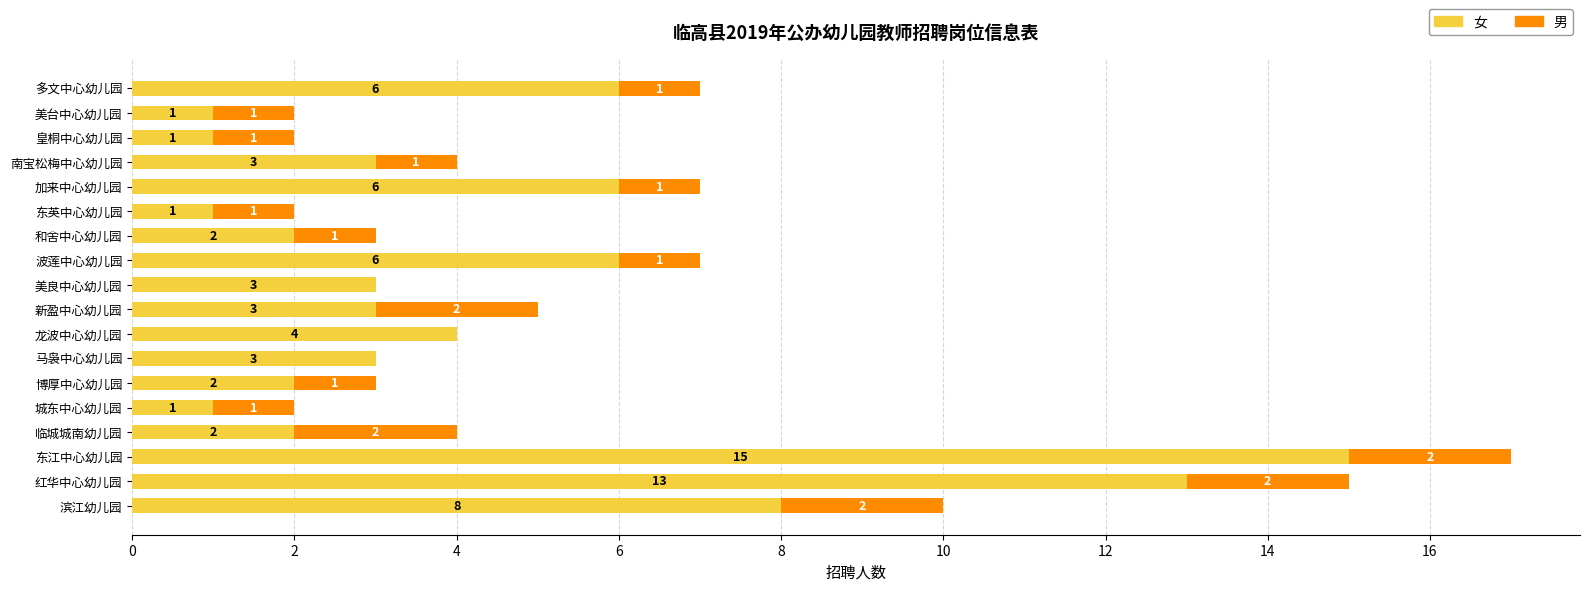

Which category has the highest value in the 女 series?

东江中心幼儿园